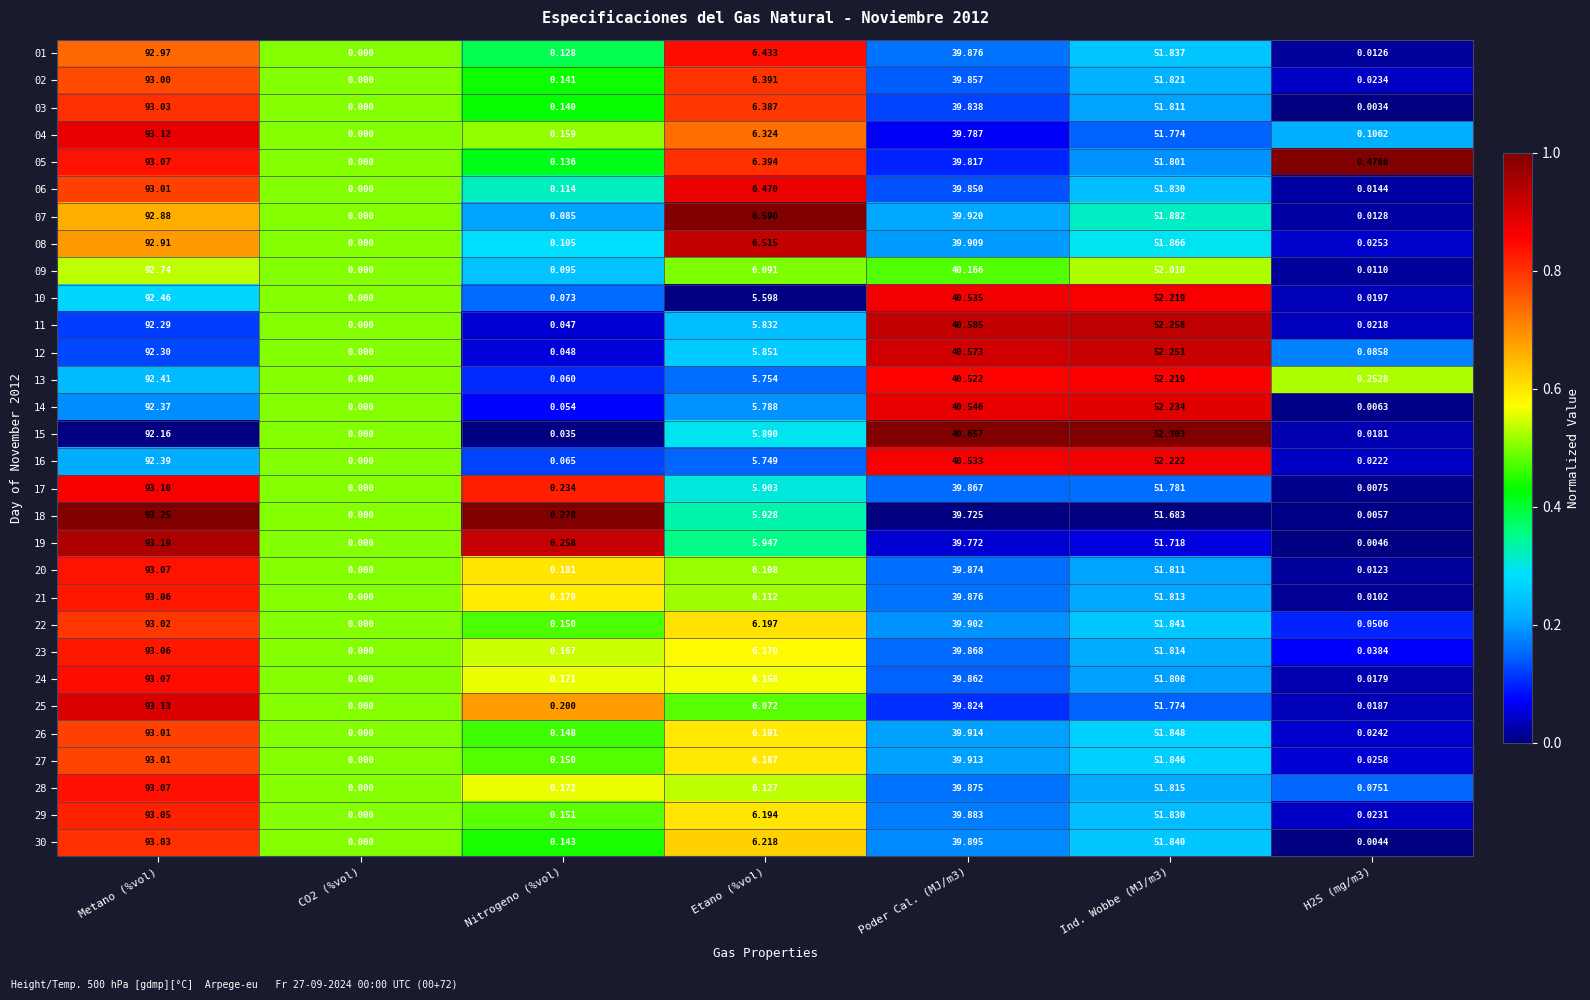

Rank the series at Etano (%vol) from highest to lowest value.

07, 08, 06, 01, 05, 02, 03, 04, 30, 22, 29, 26, 27, 23, 24, 28, 21, 20, 09, 25, 19, 18, 17, 15, 12, 11, 14, 13, 16, 10